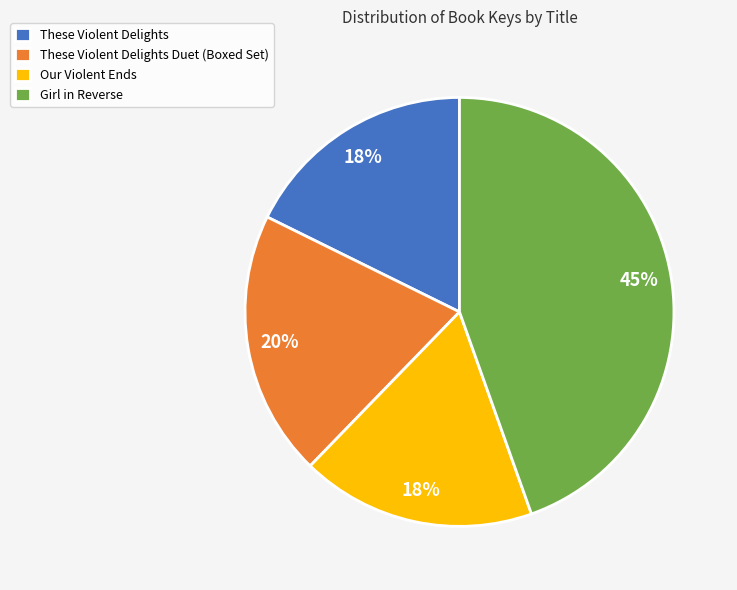

True or false: Girl in Reverse accounts for 45% of the total.

True